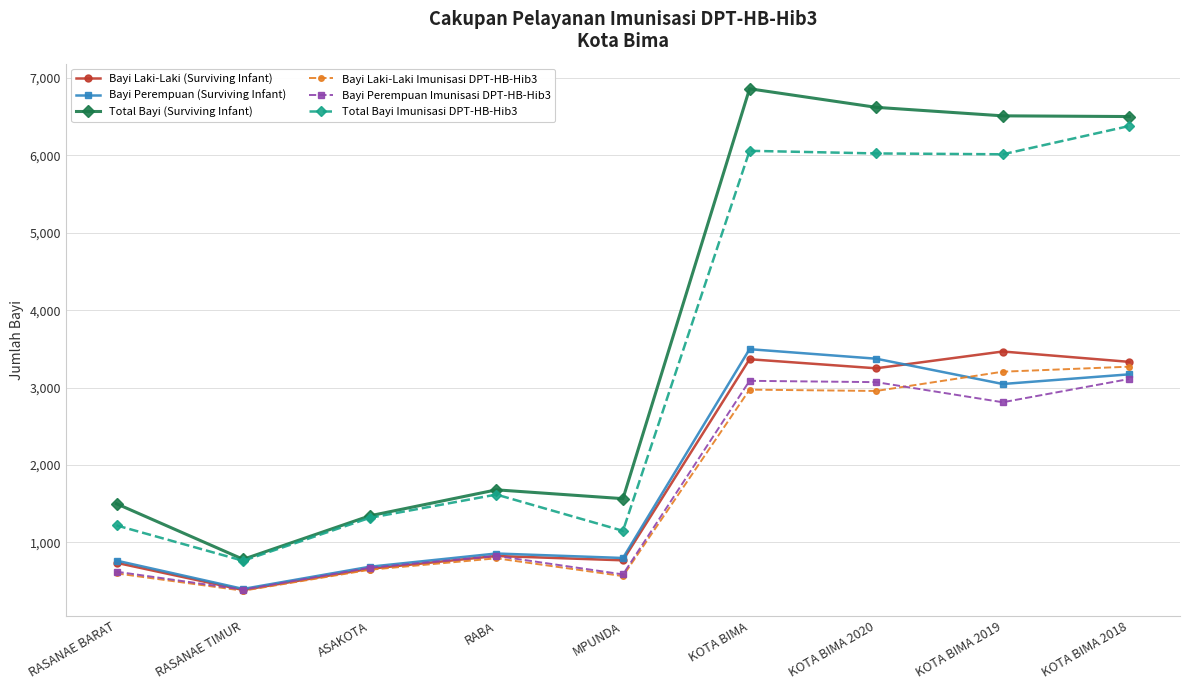

How many interior local peaks does the Total Bayi Imunisasi DPT-HB-Hib3 series have?

2